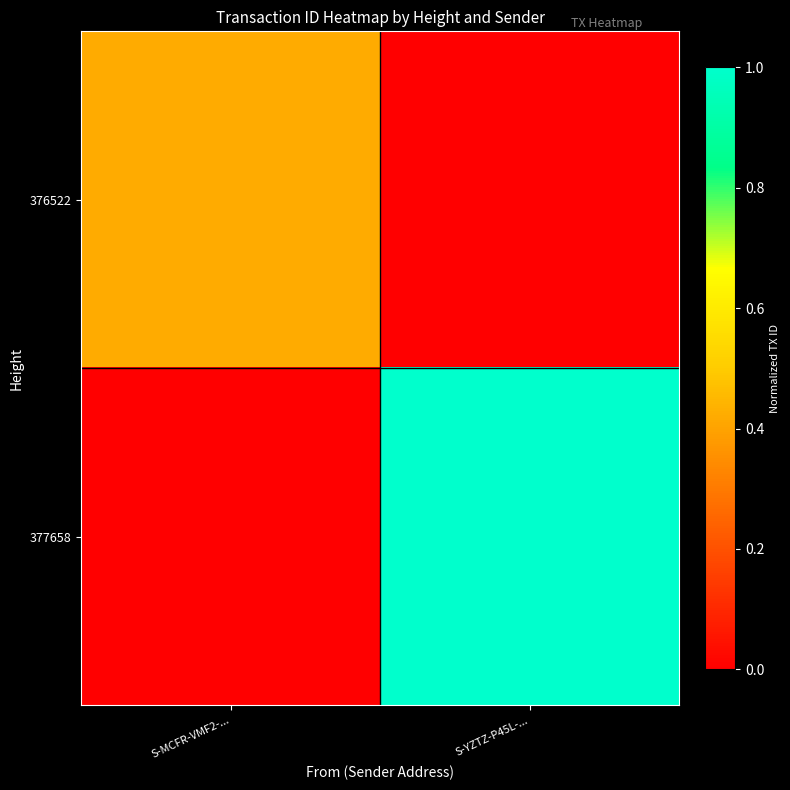

What is the difference between the highest and lowest values at S-YZTZ-P45L-...?

1.0